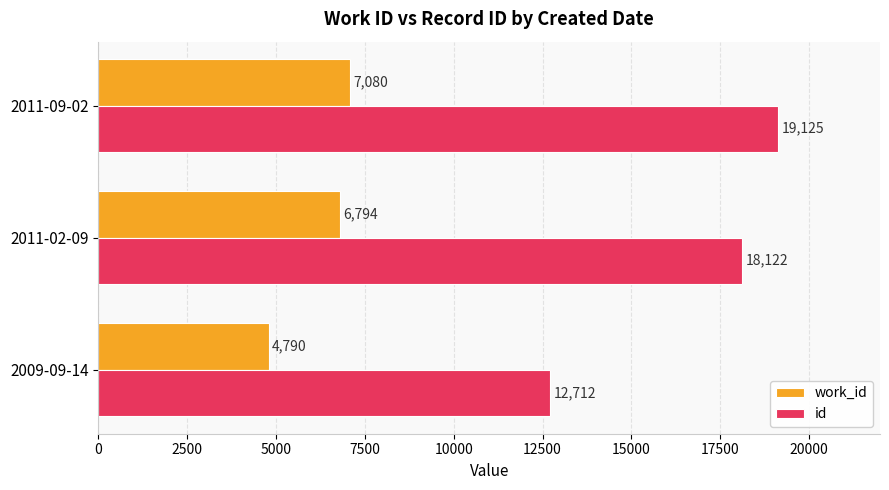

Rank the categories by id value from highest to lowest.

2011-09-02, 2011-02-09, 2009-09-14